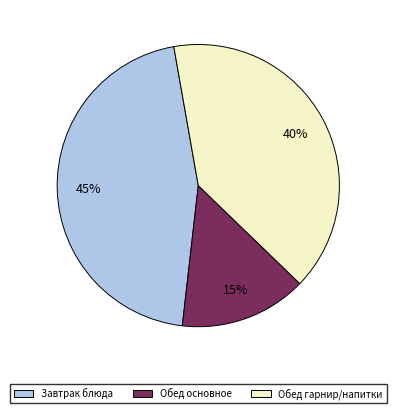

Rank the categories by value from lowest to highest.

Обед основное, Обед гарнир/напитки, Завтрак блюда